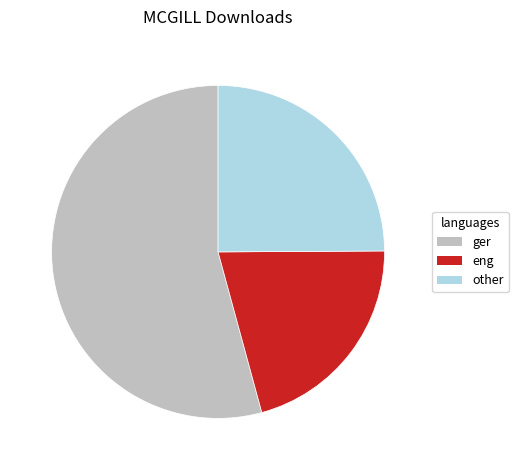

Is there a majority slice in this chart?

Yes